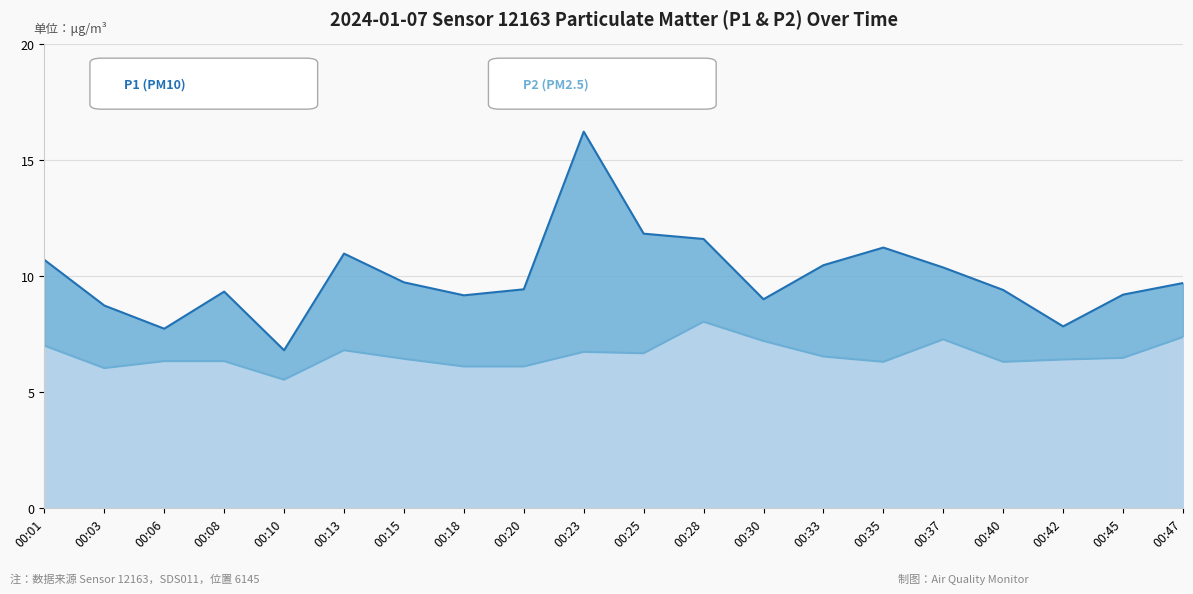

At which label is P2 closest to 6?

00:03